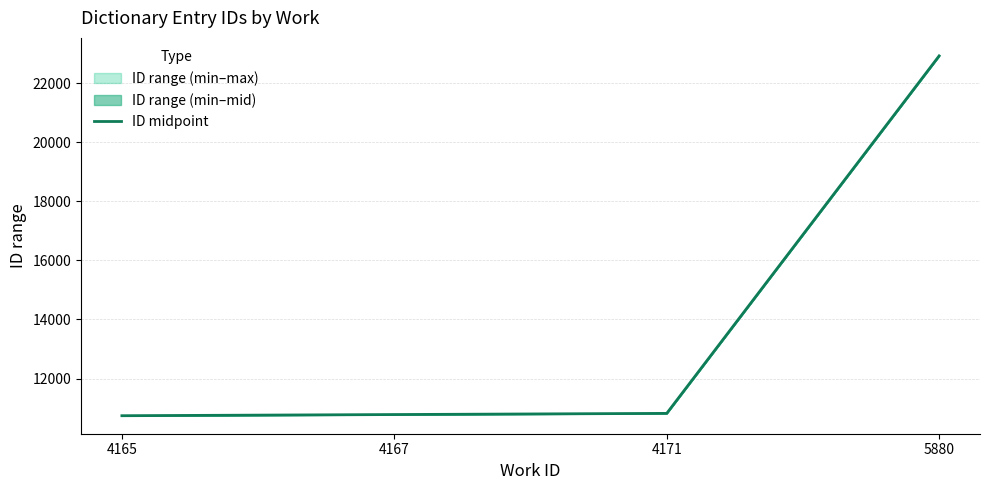

What is the sum of all values?

55270.0